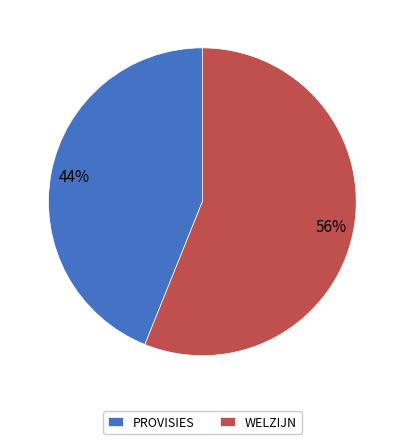

To the nearest percent, what is the difference between the largest and smallest slice percentages?

12%